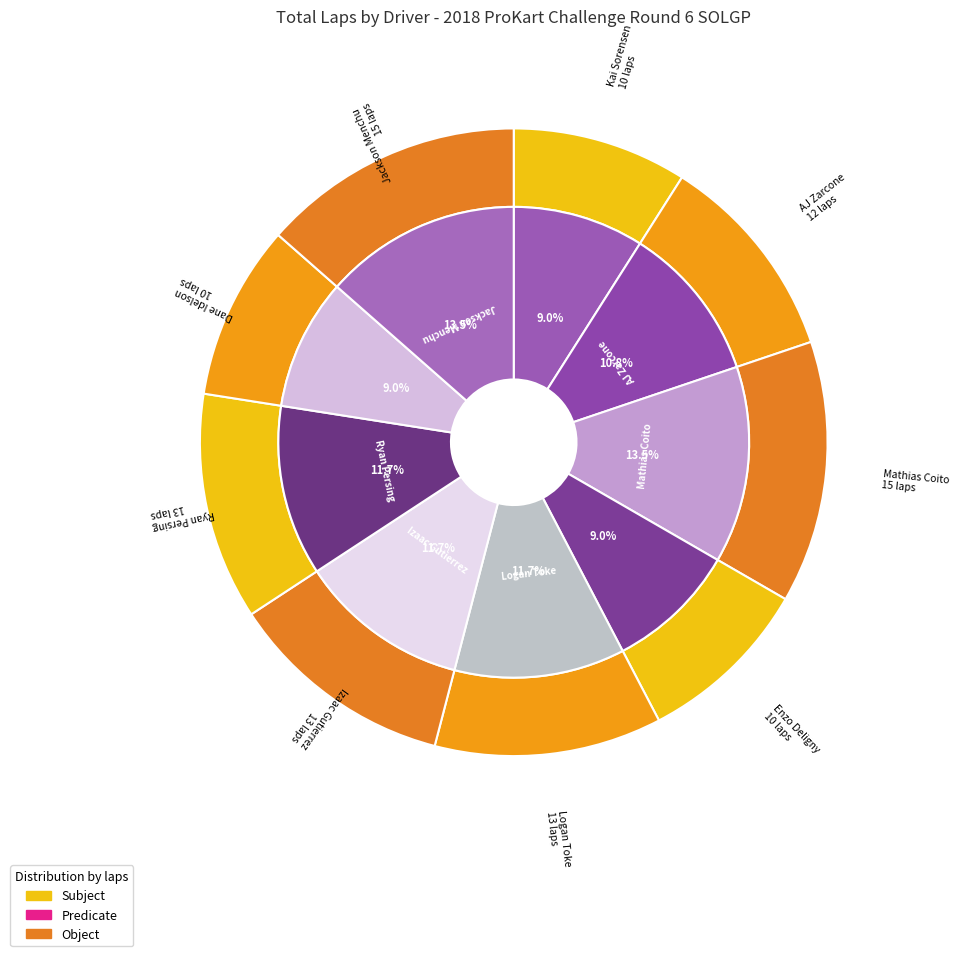

Combined, do Logan Toke and Enzo Deligny account for over 50%?

No